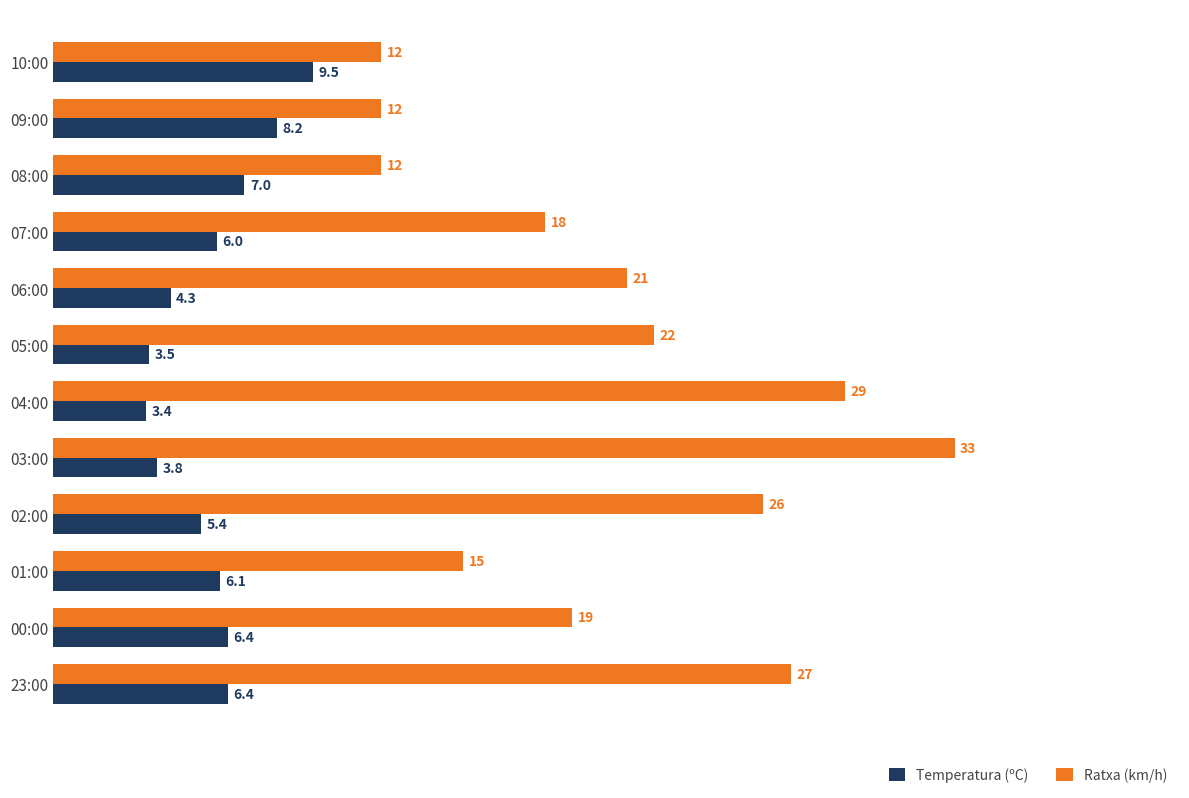

At which category is the sum across all series the highest?

03:00